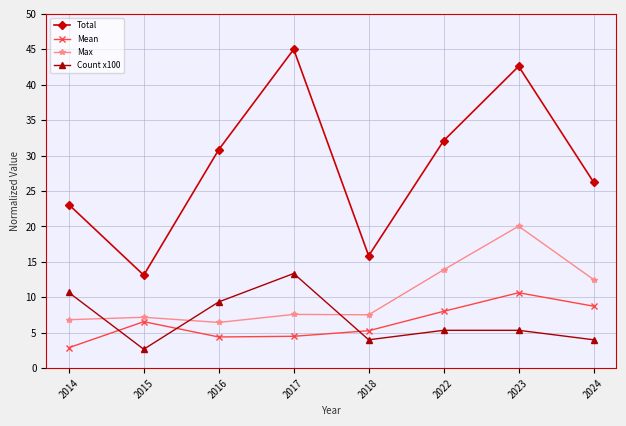

True or false: Mean and Max cross at least once.

False